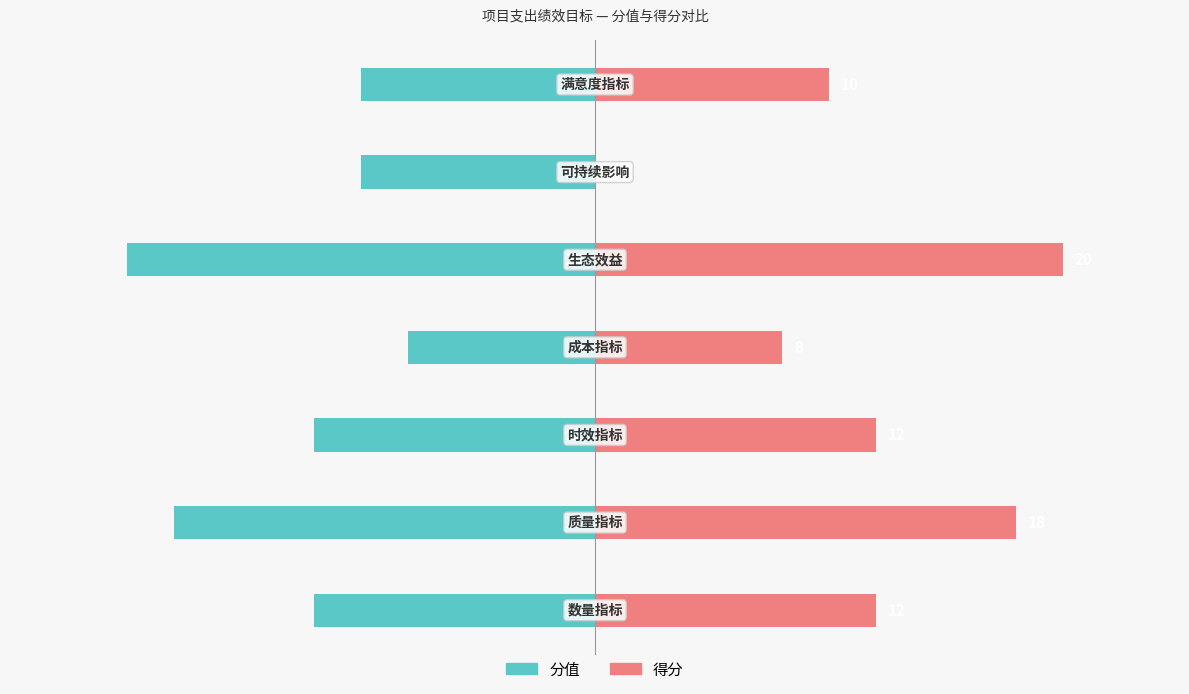

Where does the 分值 series first go above -12?

3